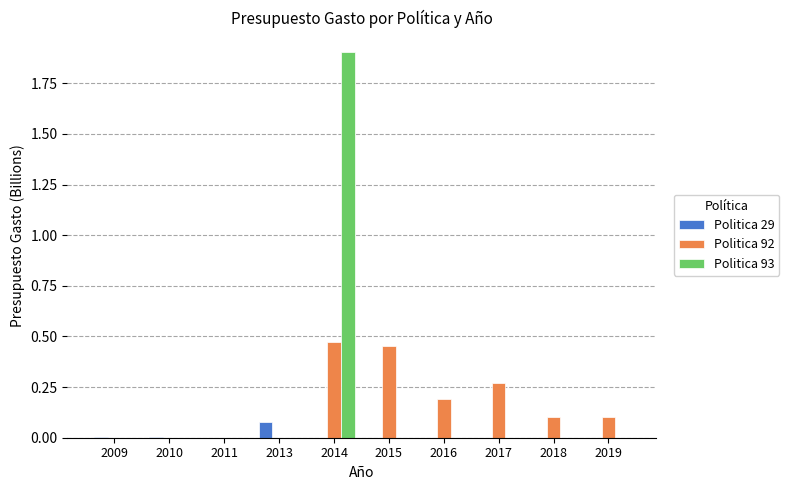

At which label does Politica 92 reach its peak?

2014